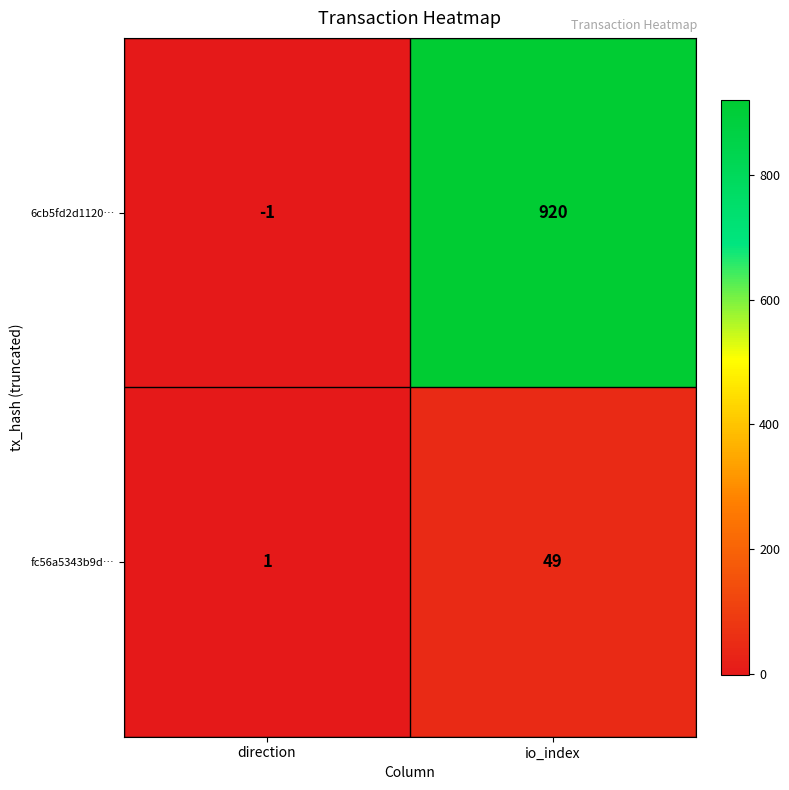

What is the maximum value shown in the chart?

920